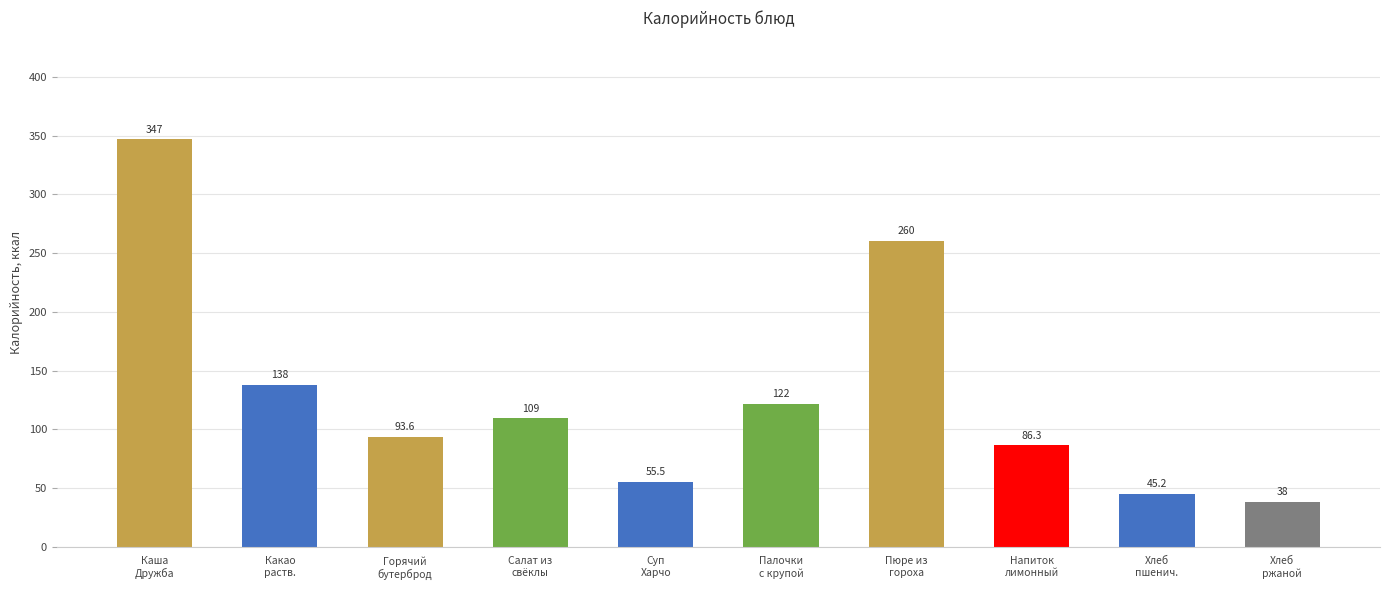

What is the greatest value displayed?

346.8